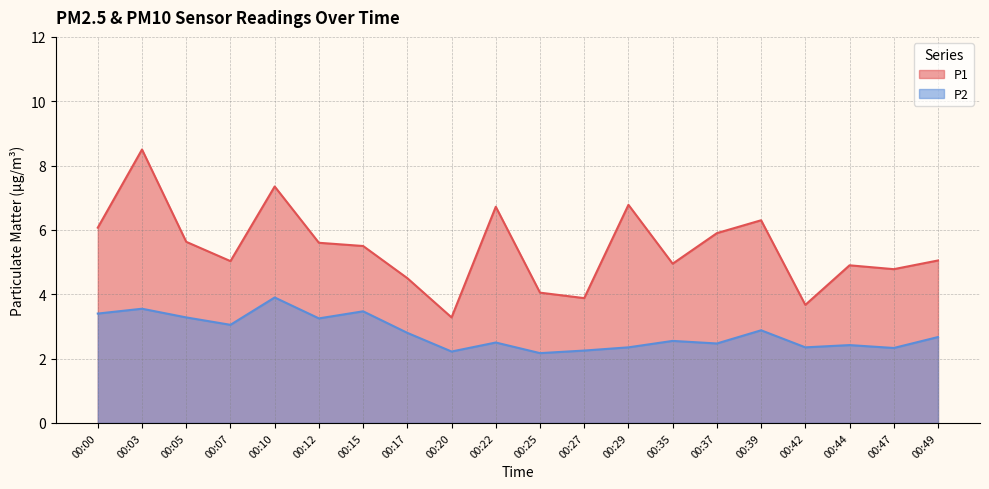

What are all the series names shown in the legend?

P1, P2